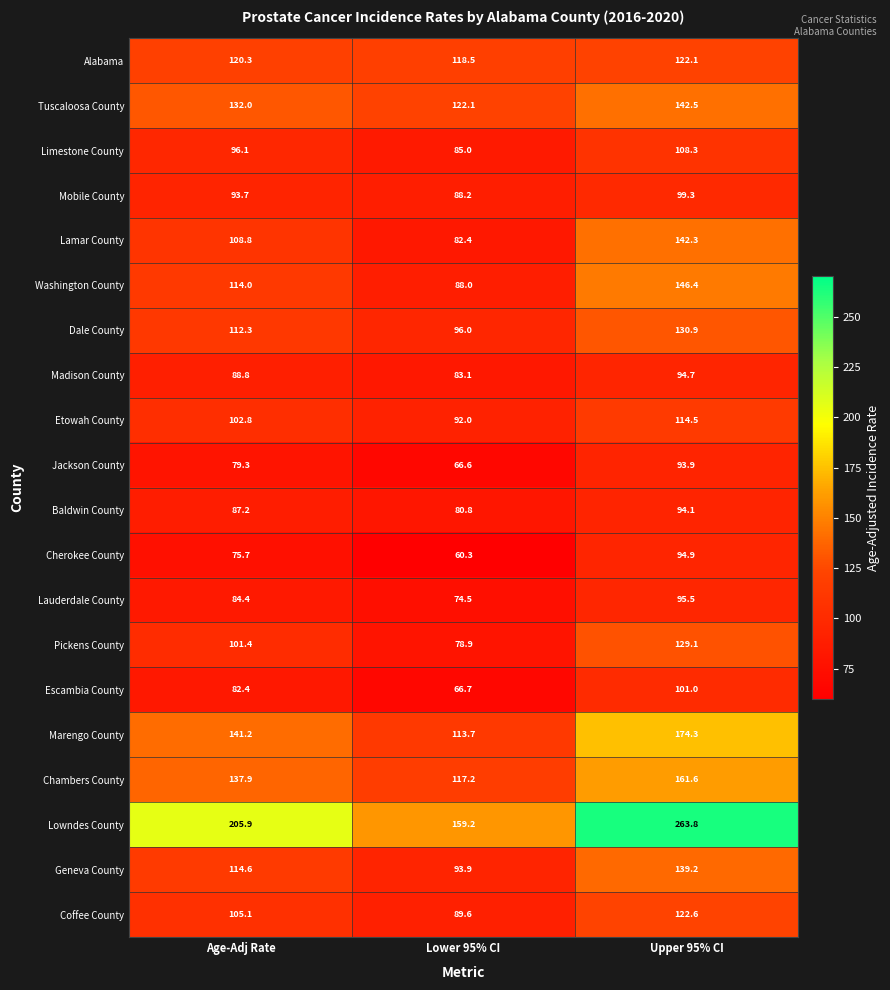

What is the difference between the highest and lowest values at Age-Adj Rate?

130.2